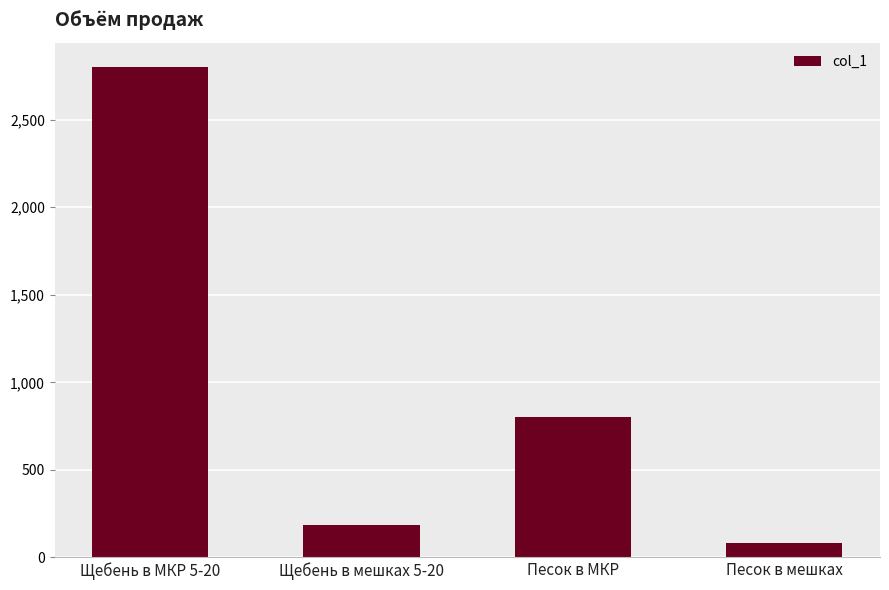

Where does the data first go above 800?

Щебень в МКР 5-20